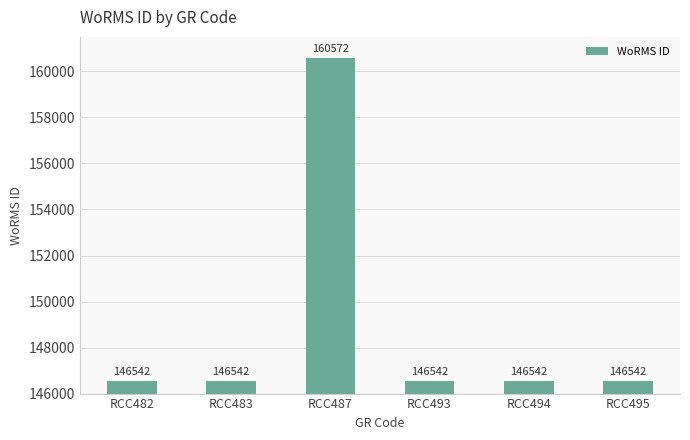

What is the value of the 4th bar from the left?

146542